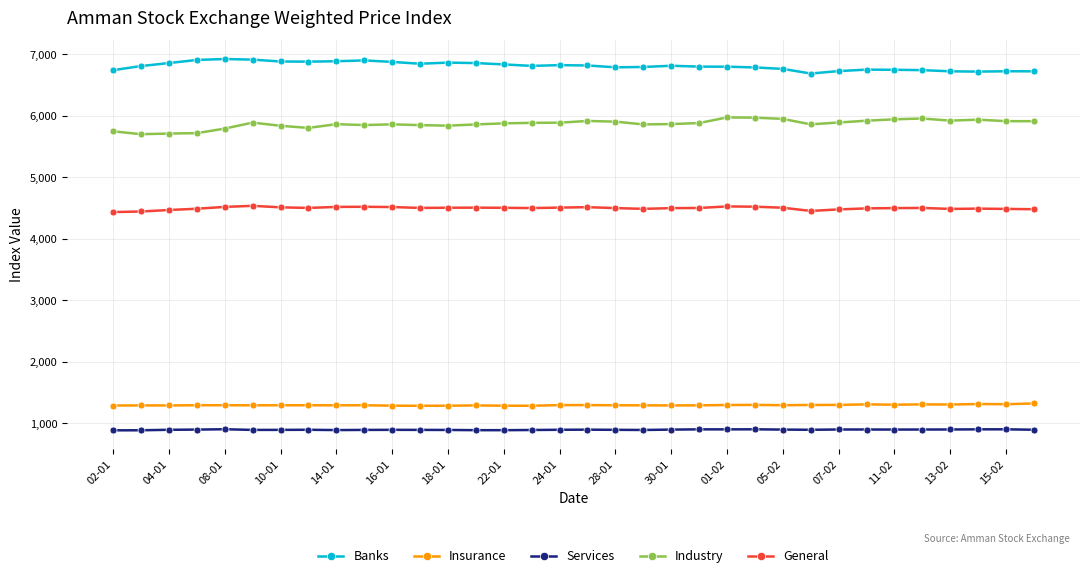

At how many categories does at least one series exceed 5544?

34